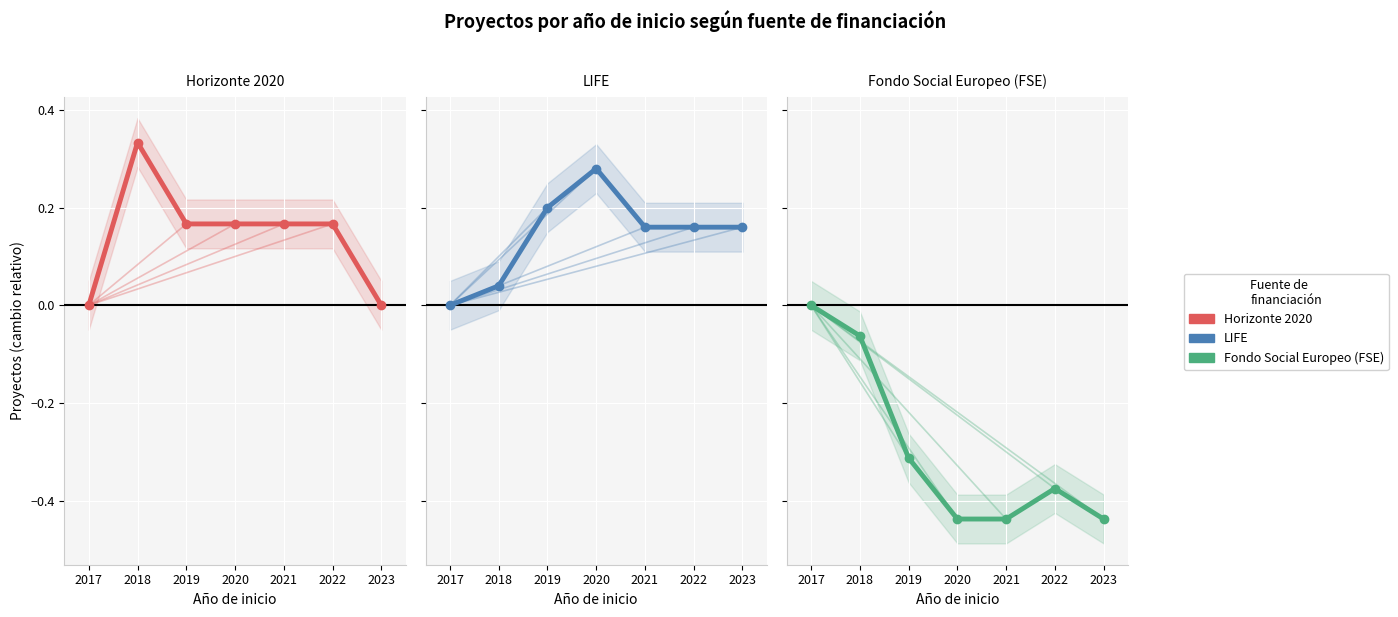

What is the difference between the maximum and minimum values in the Fondo Social Europeo (FSE) series?

0.4